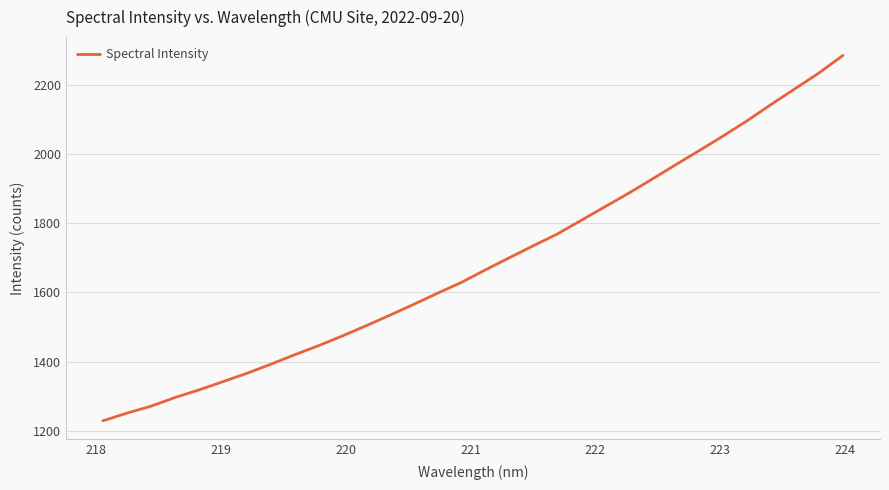

Does the chart have visible grid lines?

Yes